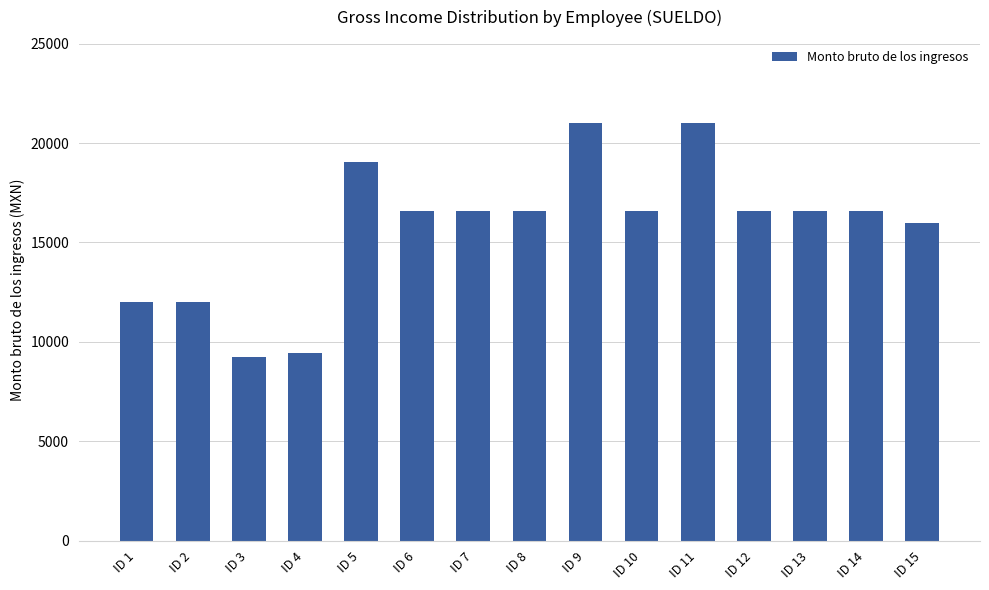

Is it true that the value at ID 5 is 29105.2?

False